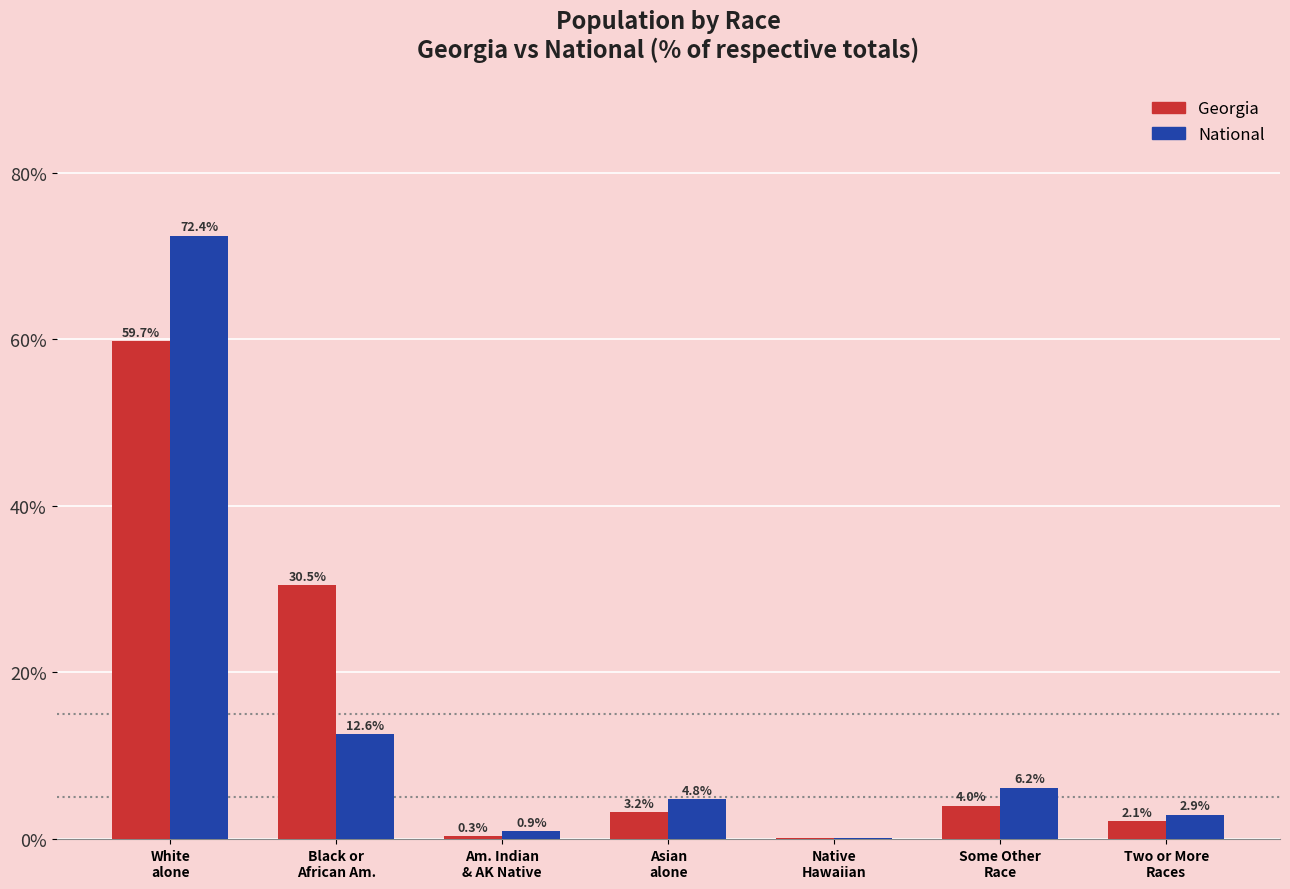

What is the greatest value displayed?

72.4